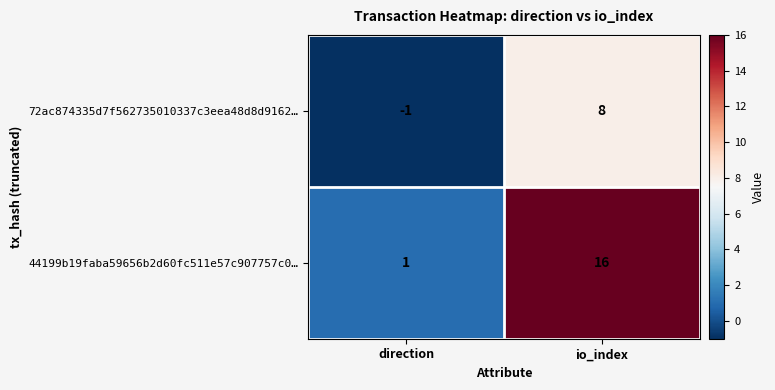

What is the difference between the maximum and minimum values in the 72ac874335d7f562735010337c3eea48d8d9162… series?

9